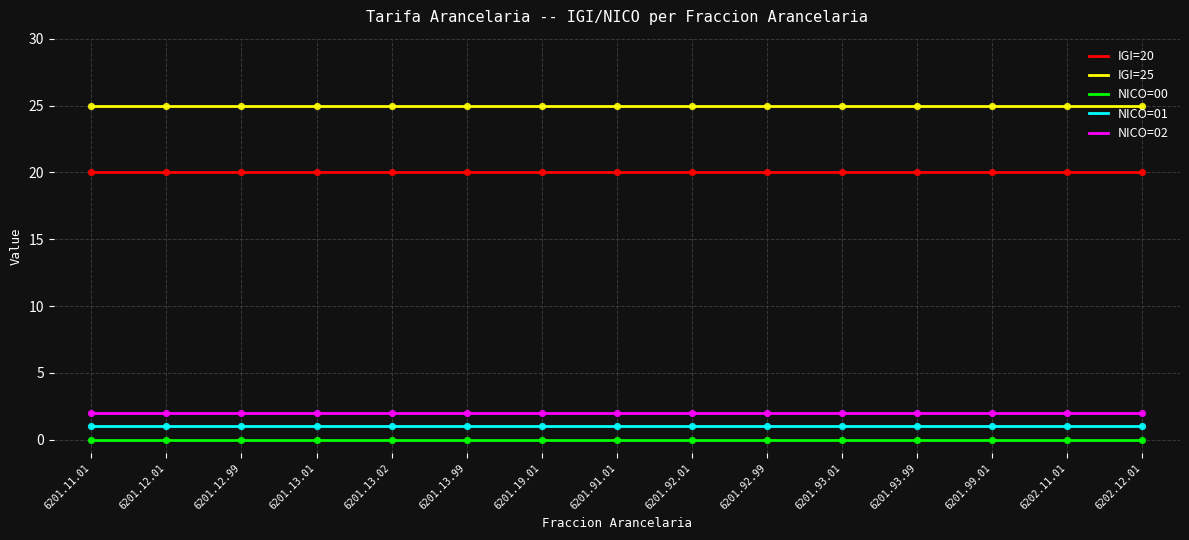

Is the value of NICO=01 at 6201.12.99 greater than the value of IGI=20 at 6201.92.99?

No